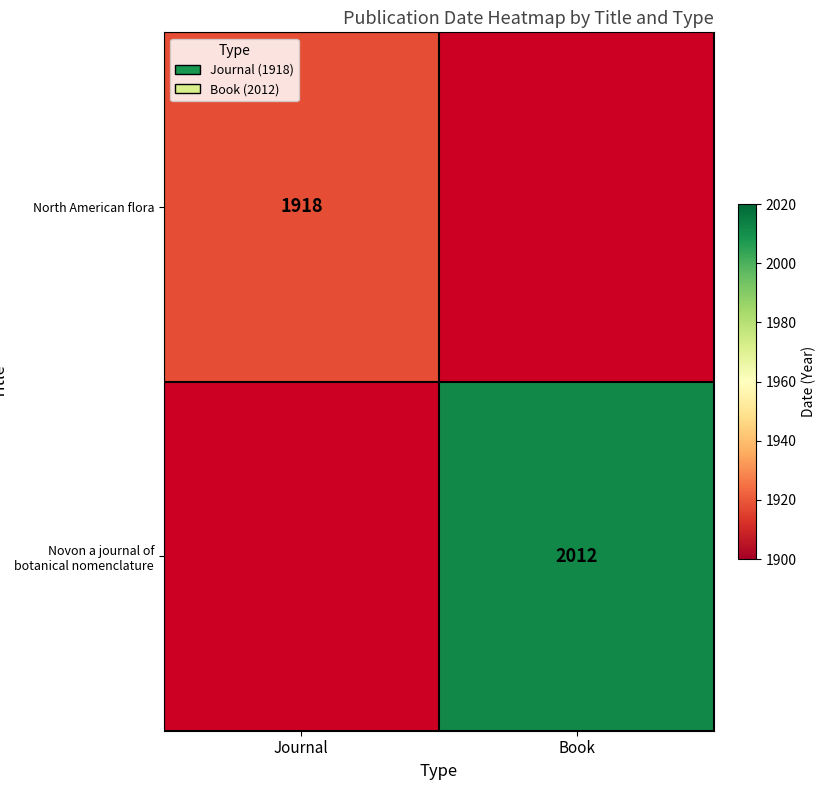

Between Journal and Book, which is larger?

Book